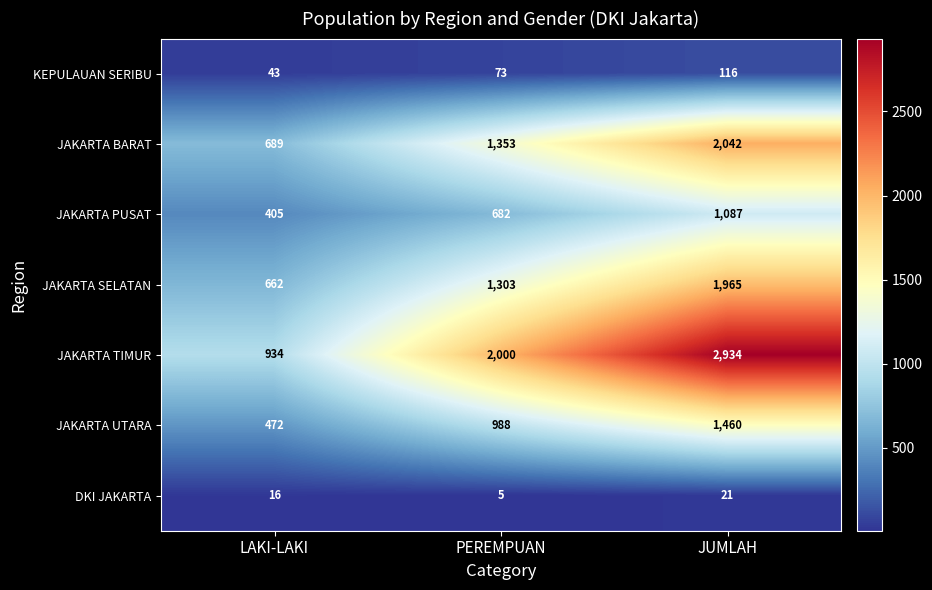

At LAKI-LAKI, list the series in order from smallest to largest.

DKI JAKARTA, KEPULAUAN SERIBU, JAKARTA PUSAT, JAKARTA UTARA, JAKARTA SELATAN, JAKARTA BARAT, JAKARTA TIMUR